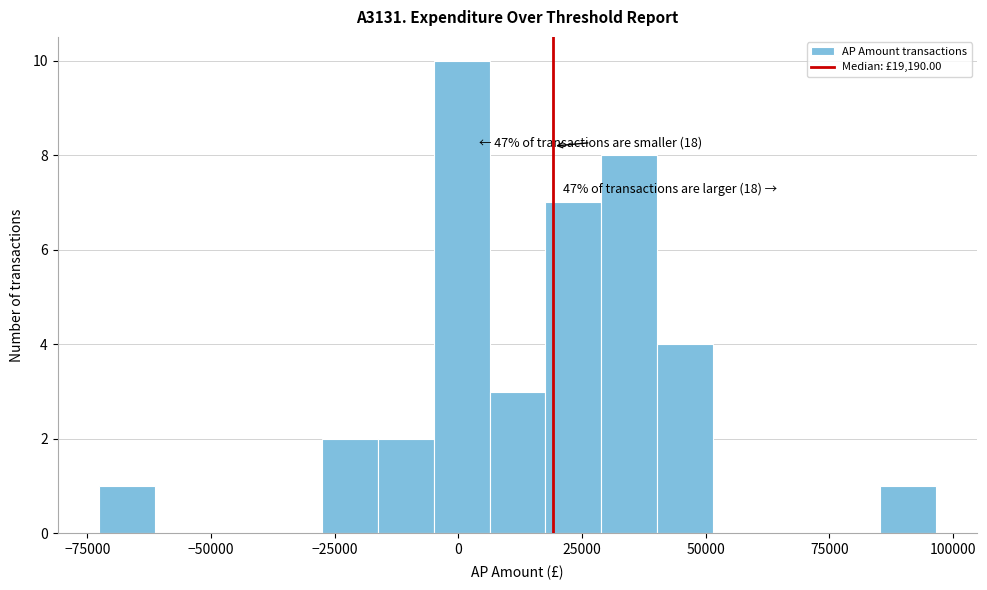

Read against the x-axis, roughly where is the centre of the tallest bar?

0